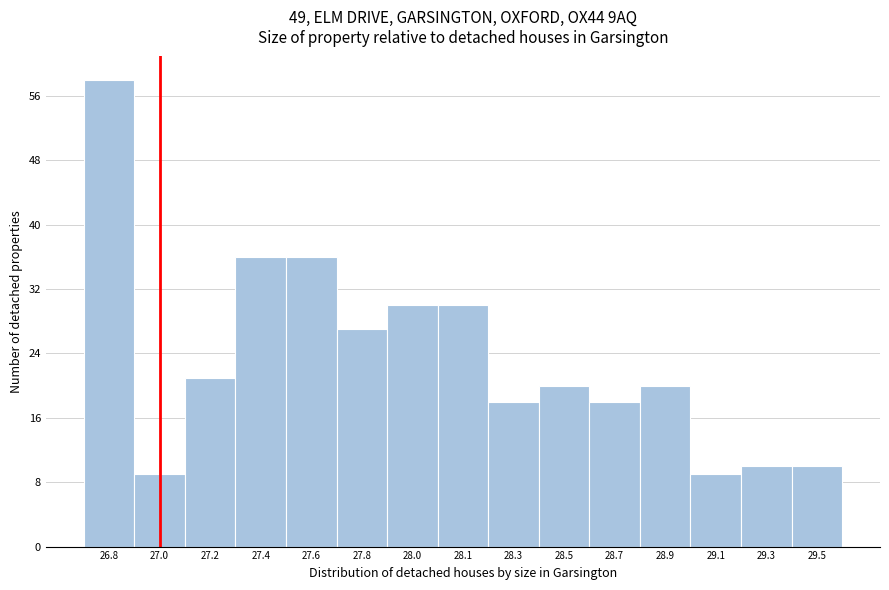

Reading left to right, transcribe all the data shown in this chart.

26.8=58	27.0=9	27.2=21	27.4=36	27.6=36	27.8=27	28.0=30	28.1=30	28.3=18	28.5=20	28.7=18	28.9=20	29.1=9	29.3=10	29.5=10